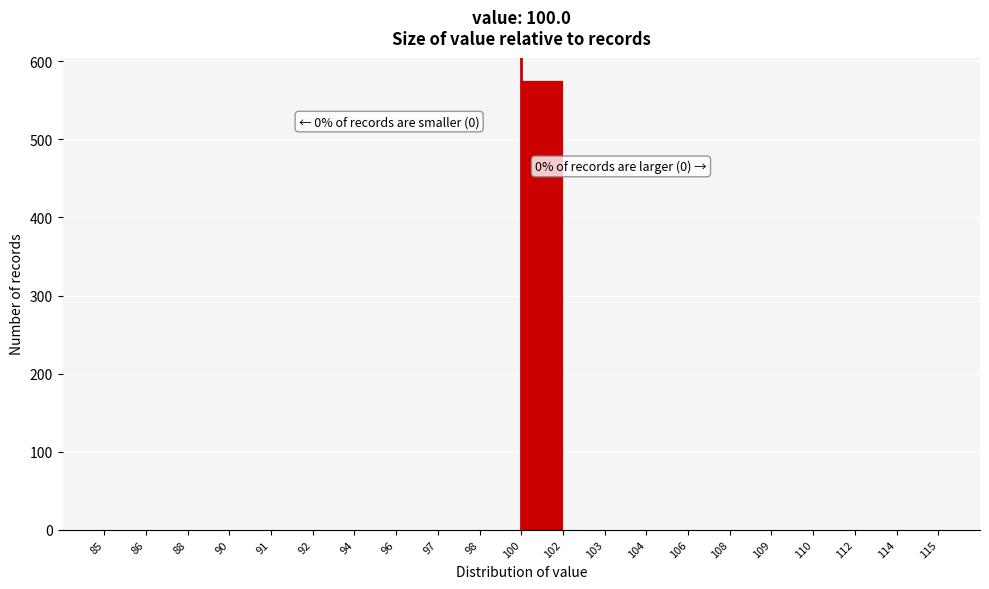

Reading left to right, extract all data points from this chart.

85=0	86=0	88=0	90=0	91=0	92=0	94=0	96=0	97=0	98=0	100=576	102=0	103=0	104=0	106=0	108=0	109=0	110=0	112=0	114=0